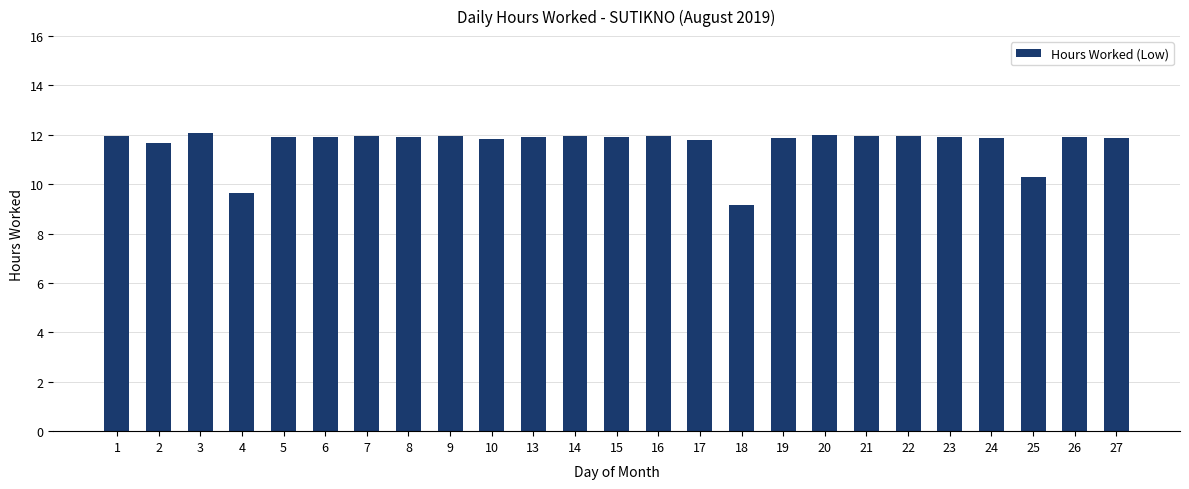

The value at 17 is 11.8. True or false?

True